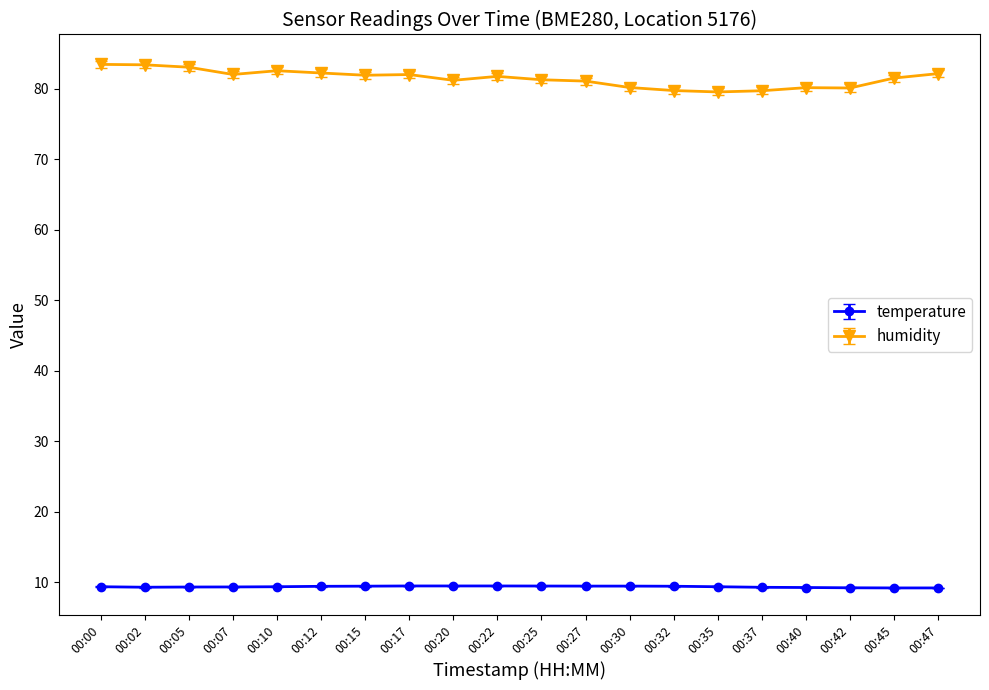

True or false: humidity and temperature intersect in this chart.

False